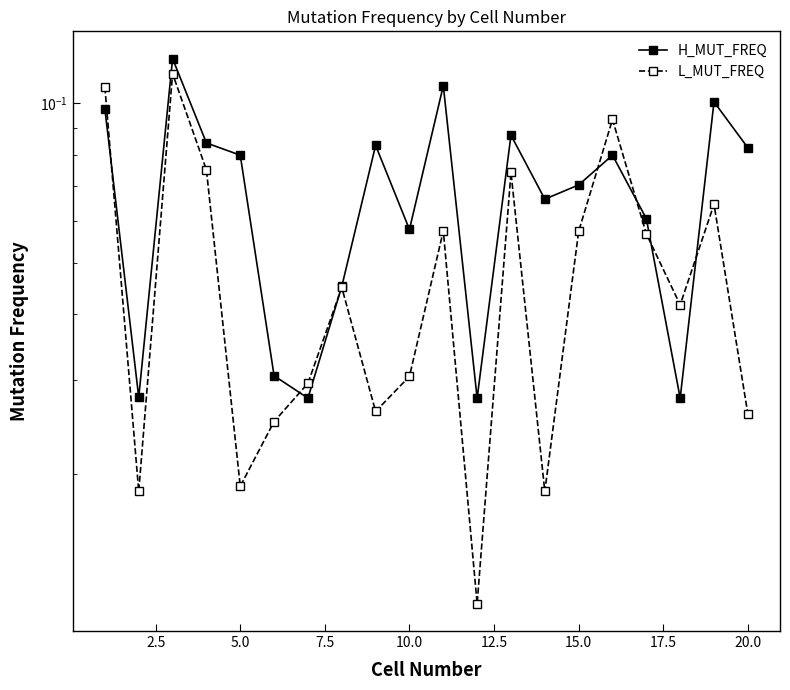

After their last crossing, which series has the higher values: L_MUT_FREQ or H_MUT_FREQ?

H_MUT_FREQ